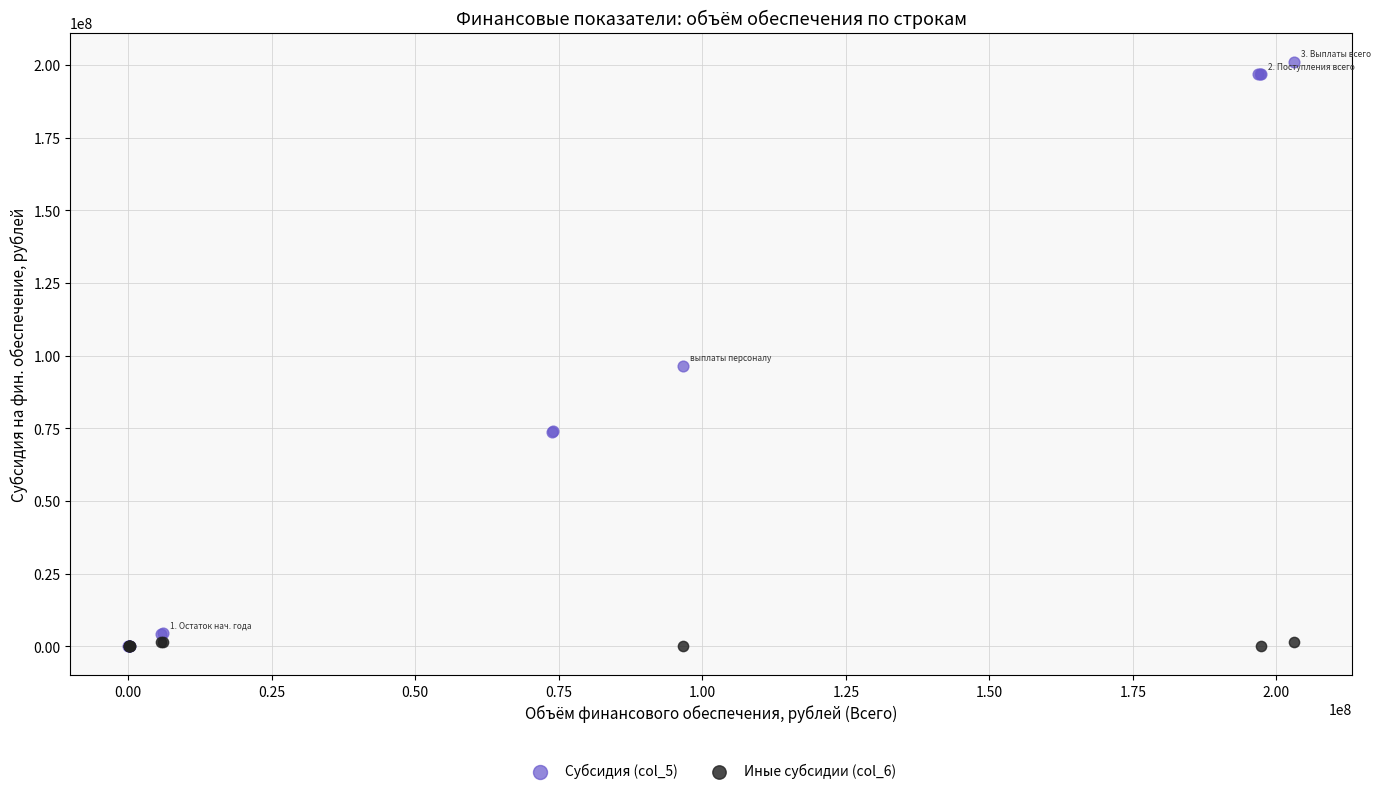

Which series has the widest spread of Y values?

Субсидия (col_5)